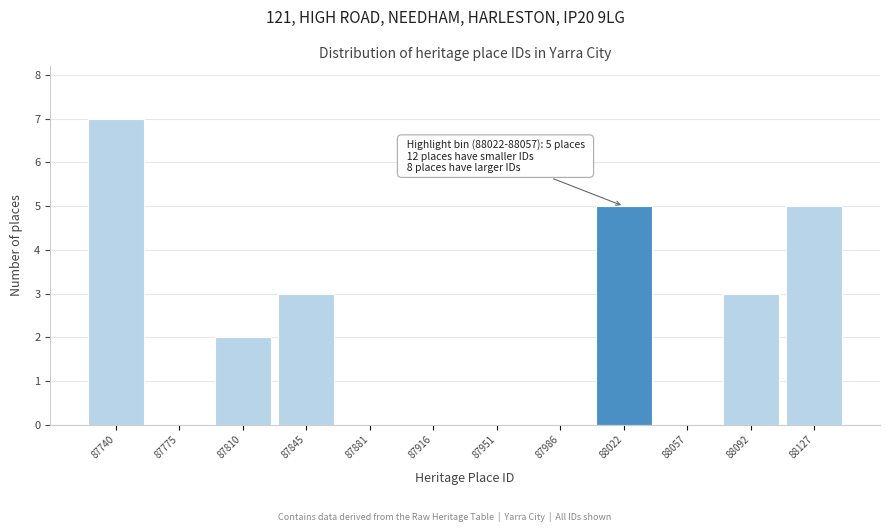

Reading left to right, transcribe all the data shown in this chart.

87740=7	87775=0	87810=2	87845=3	87881=0	87916=0	87951=0	87986=0	88022=5	88057=0	88092=3	88127=5